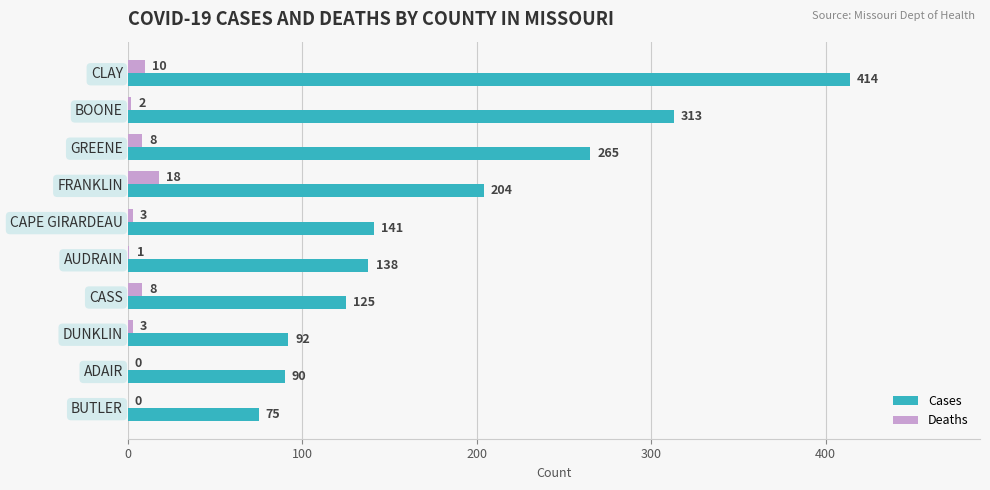

Is it true that Cases equals 239 at AUDRAIN?

False